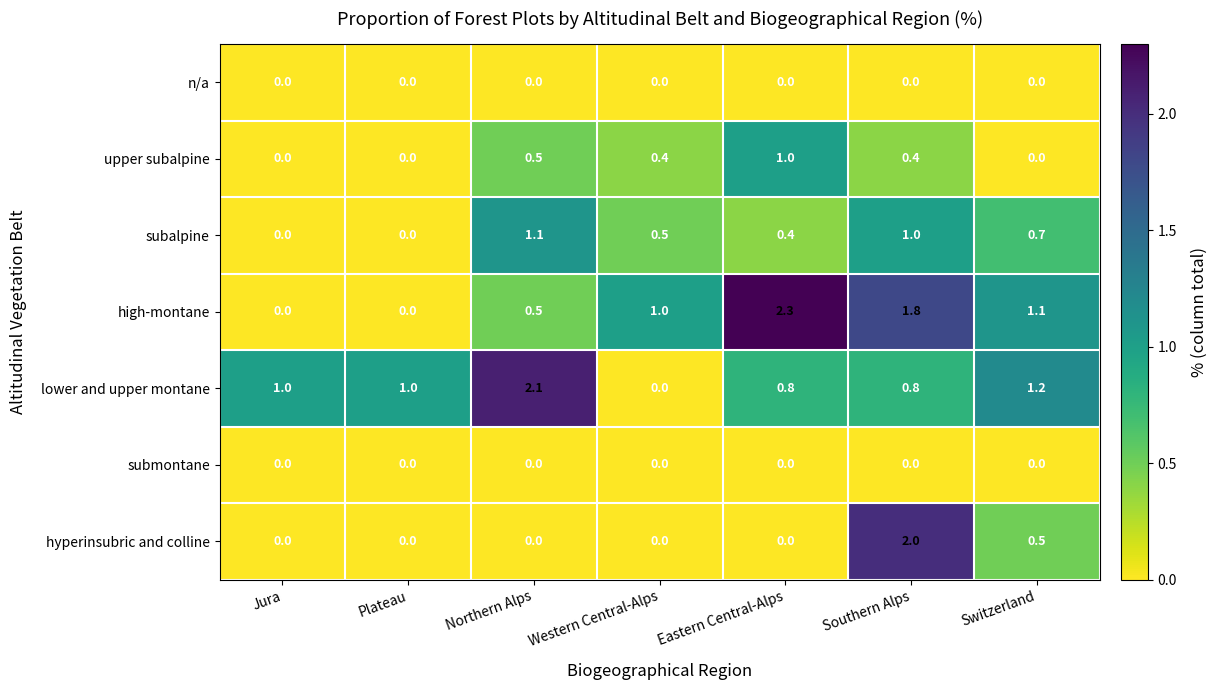

The lower and upper montane series shows 0.8 at Southern Alps. True or false?

True